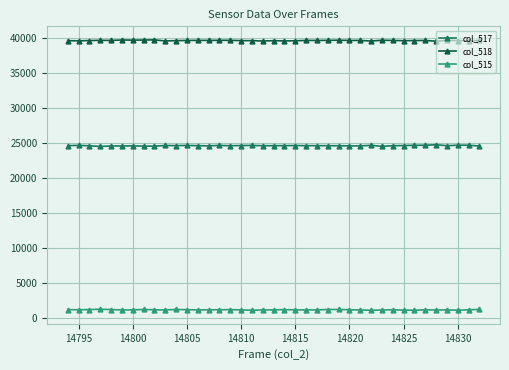

List the series in order of their peak value, highest first.

col_518, col_517, col_515